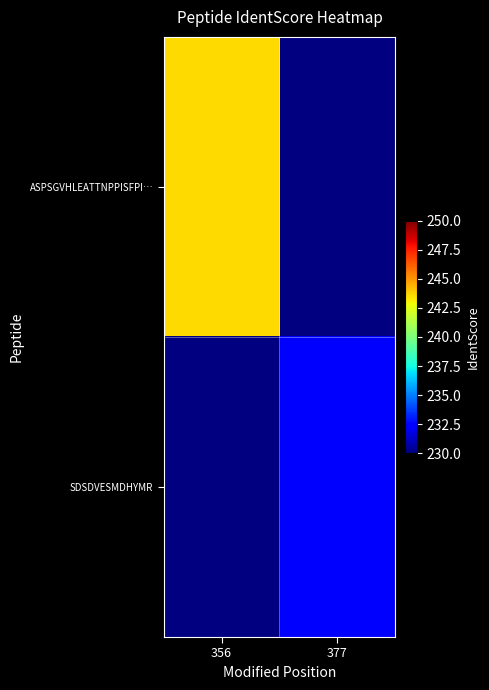

At how many categories does at least one series exceed 240?

1